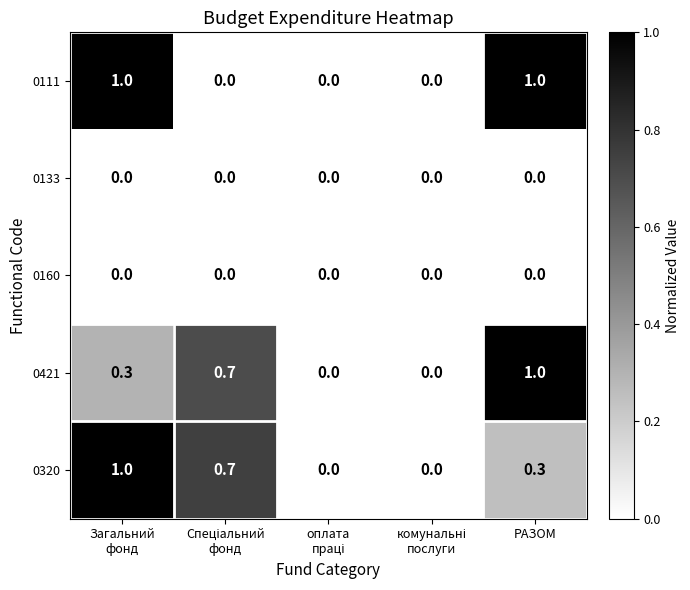

What is the spread (max minus min) of values at РАЗОМ?

1.0